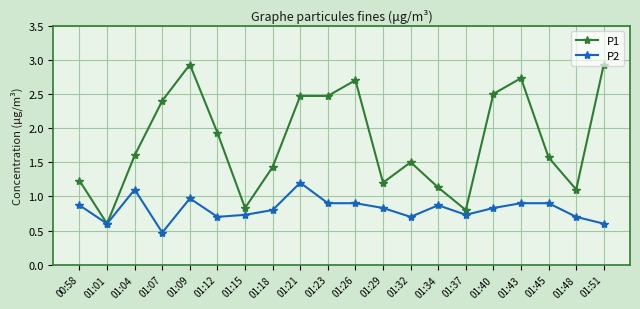

What is the minimum value shown in the chart?

0.5